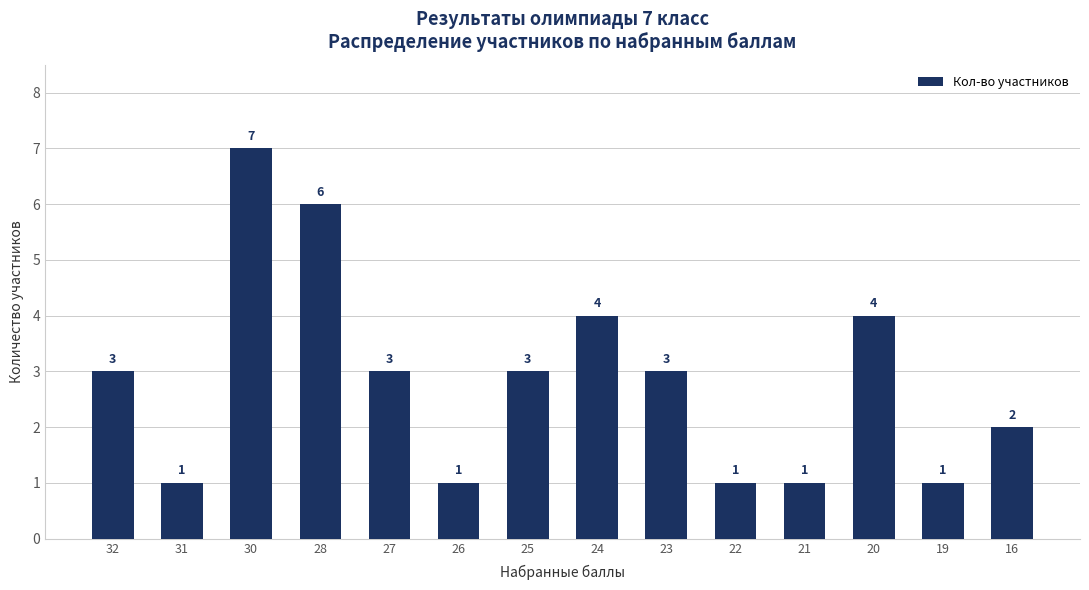

True or false: the data shows 1 at 19.

True